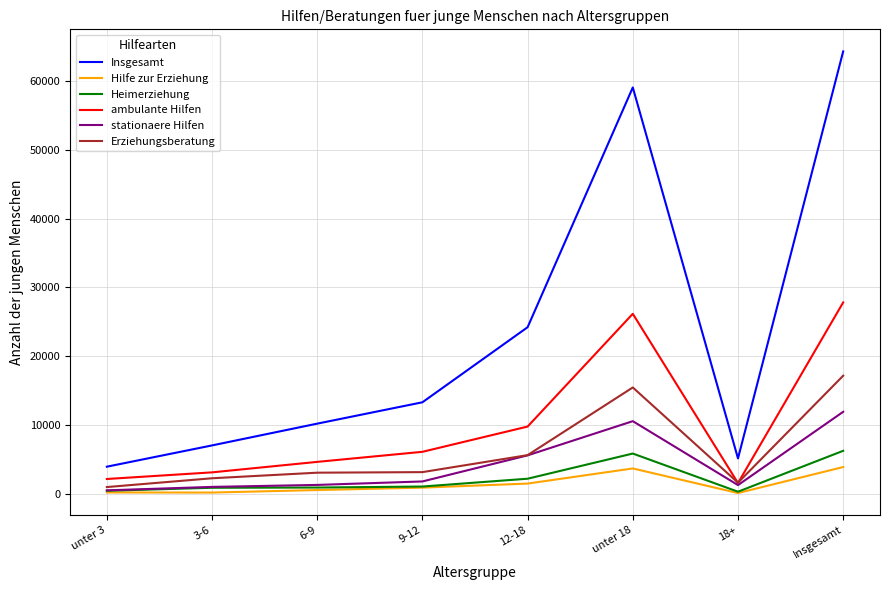

Which series has the largest total across all categories?

Insgesamt